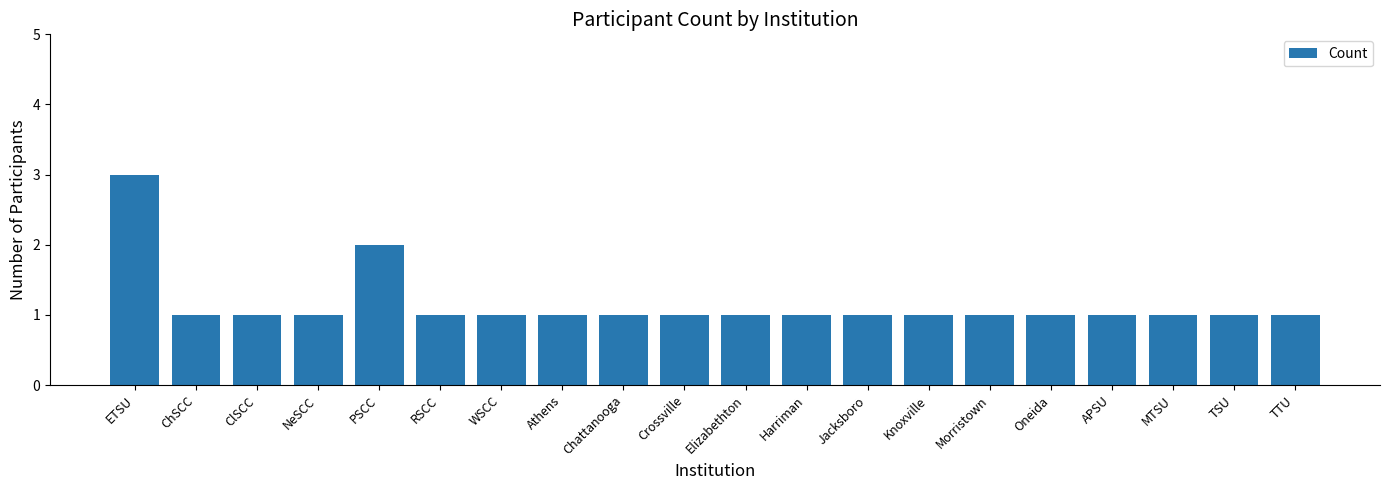

What is the difference between the maximum and minimum values?

2